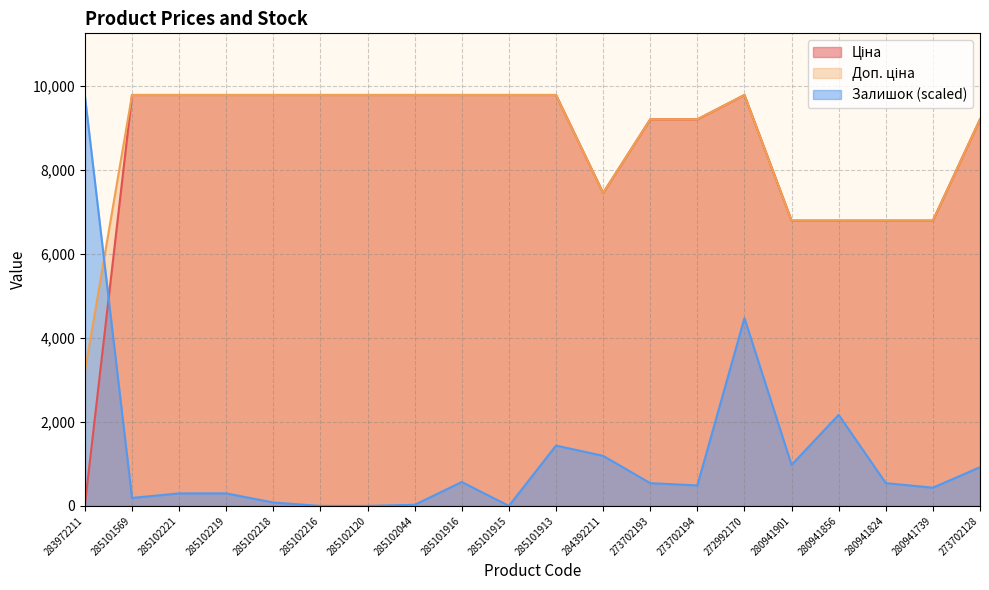

What is the difference between the maximum and minimum values in the Ціна series?

9743.4